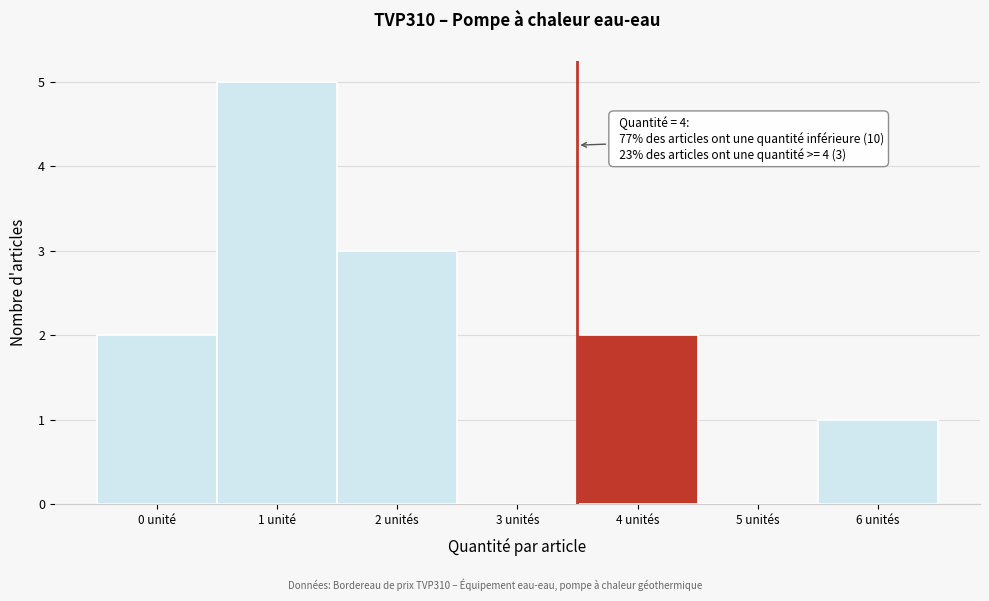

Reading left to right, transcribe all the data shown in this chart.

0 unité=2	1 unité=5	2 unités=3	3 unités=0	4 unités=2	5 unités=0	6 unités=1